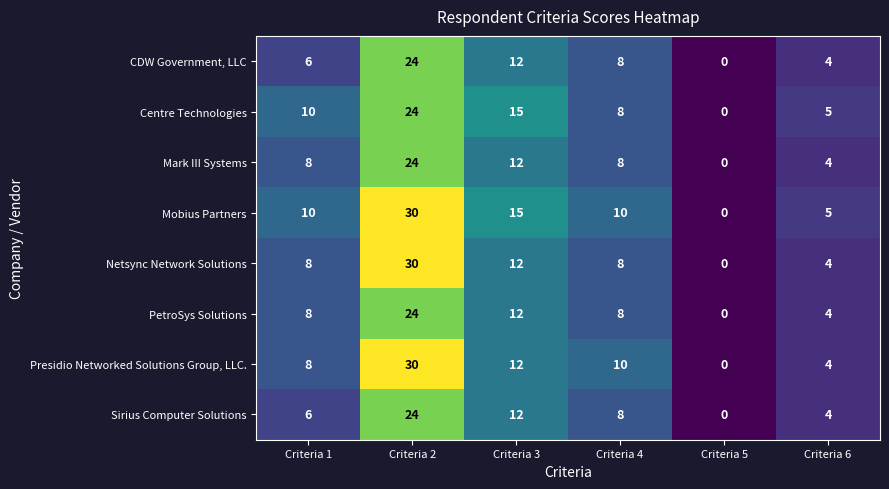

At how many categories does at least one series exceed 4?

5